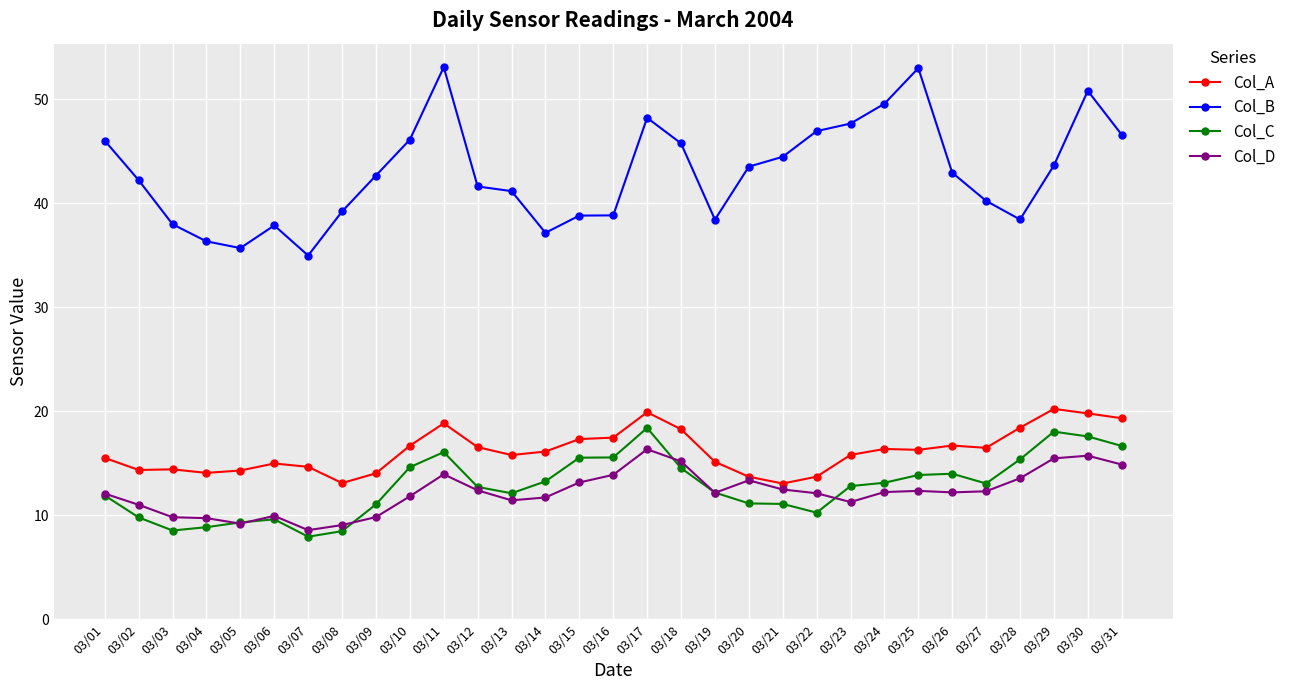

Which series has the largest total across all categories?

Col_B